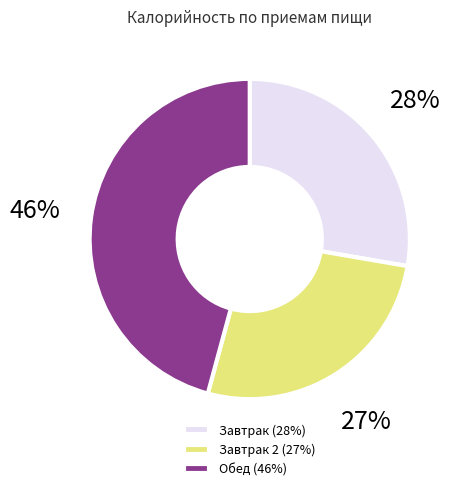

How many slices are in this pie chart?

3